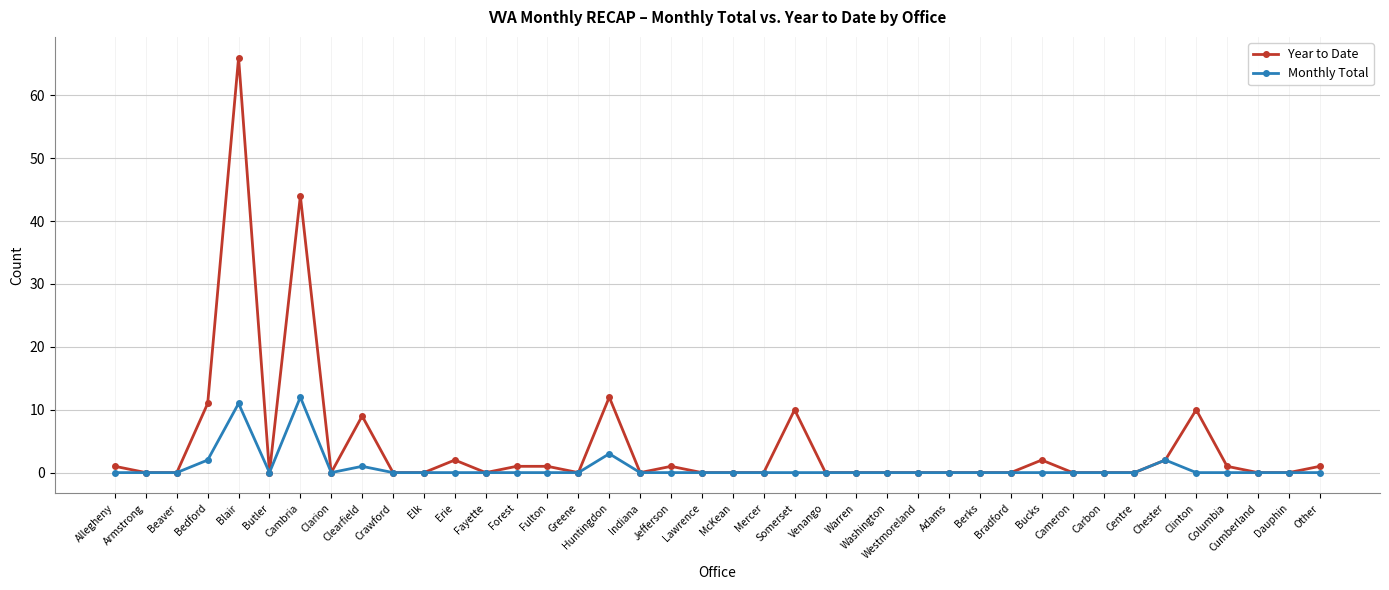

At which label is Monthly Total closest to 6?

Huntingdon